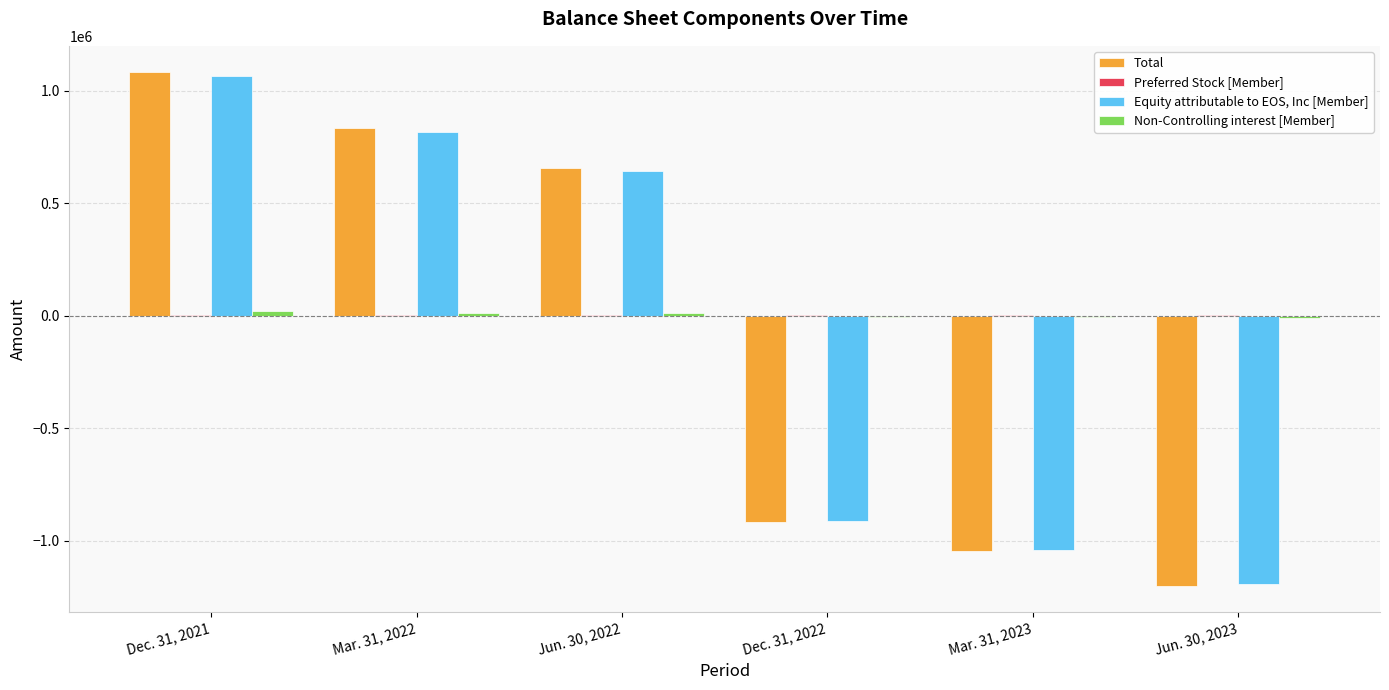

What is the sum of all Equity attributable to EOS, Inc [Member] values?

-613191